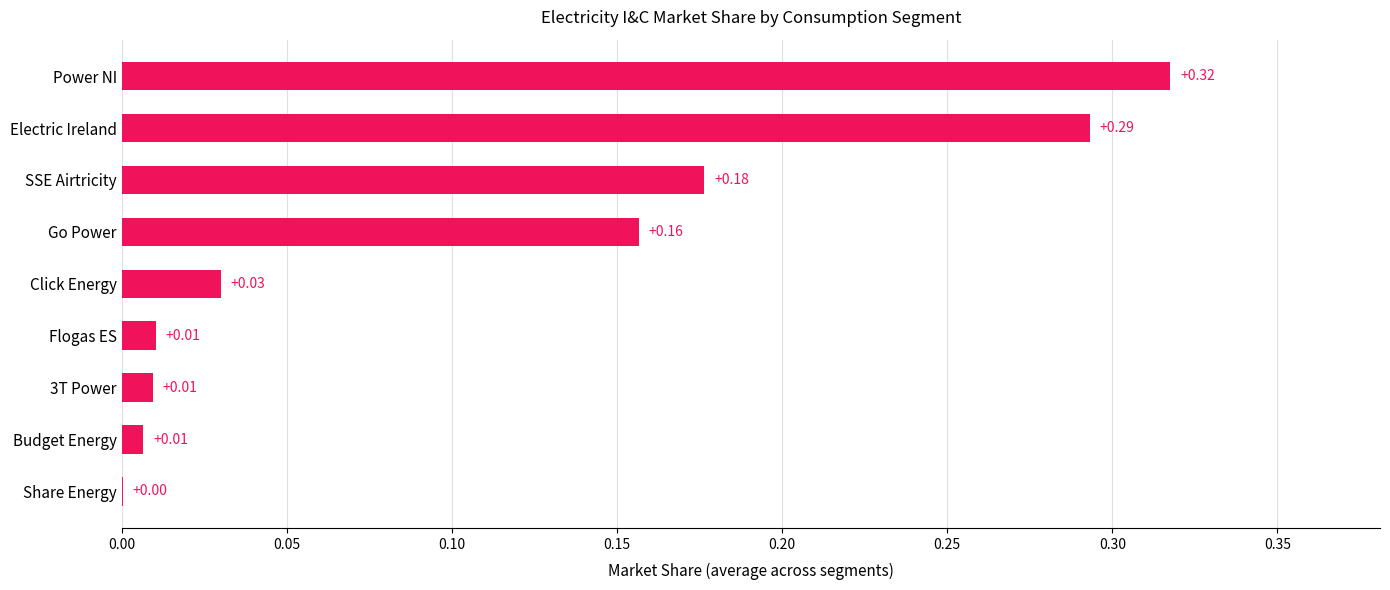

Which label corresponds to the largest value in the chart?

Power NI